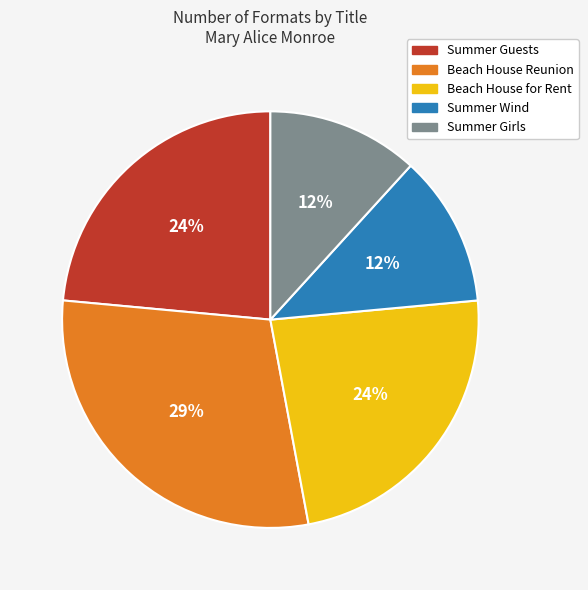

What is the ratio of the value at Summer Guests to the value at Beach House Reunion?

0.8